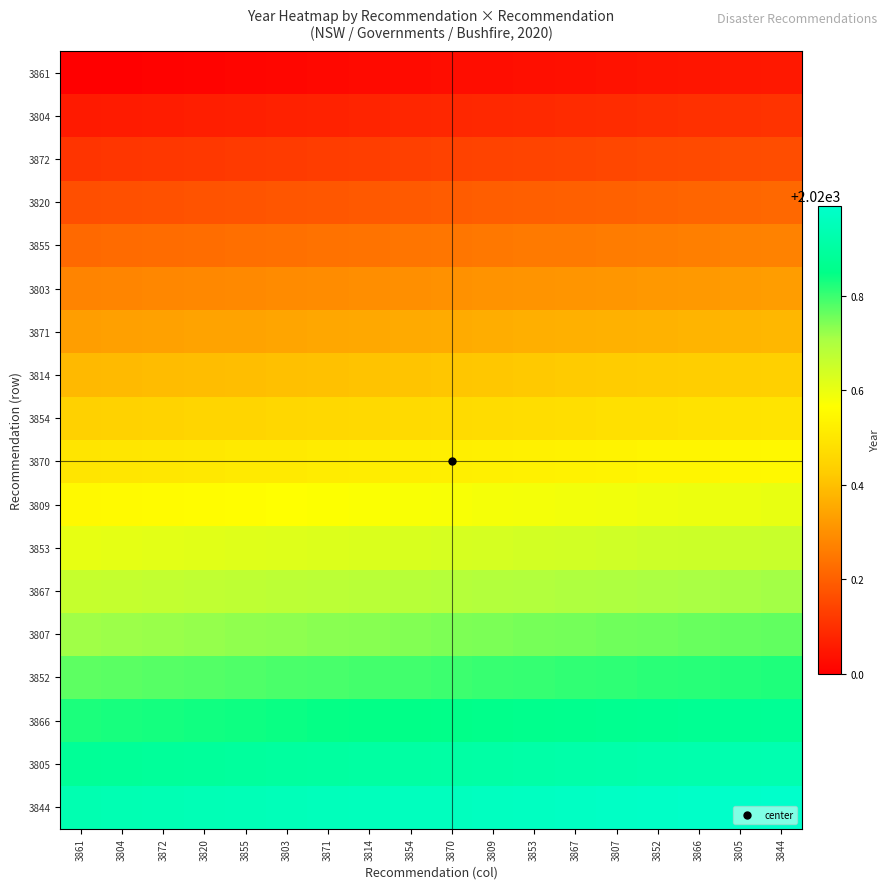

Rank the series at 3820 from lowest to highest value.

3861, 3804, 3872, 3820, 3855, 3803, 3871, 3814, 3854, 3870, 3809, 3853, 3867, 3807, 3852, 3866, 3805, 3844